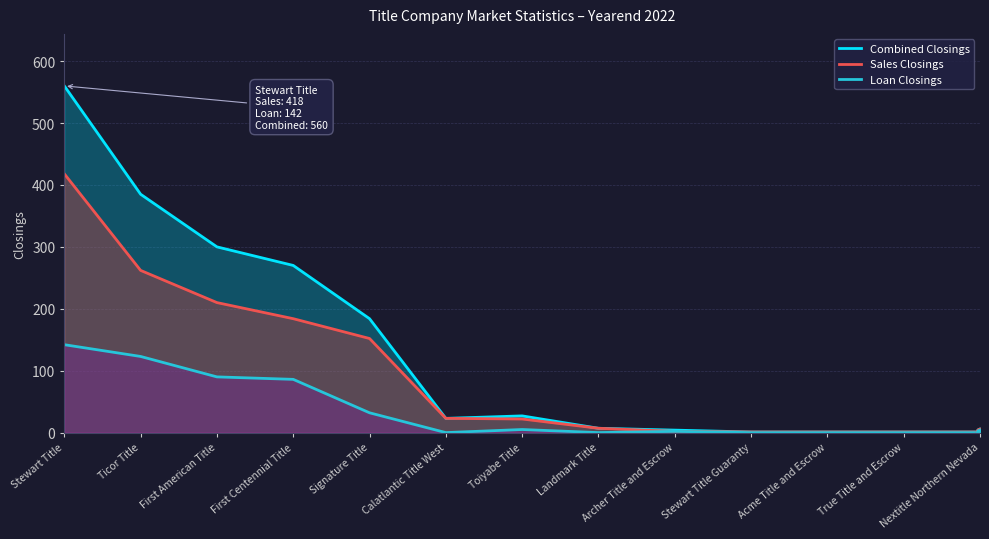

What is the sum of the Combined Closings values at Acme Title and Escrow and Stewart Title?

561